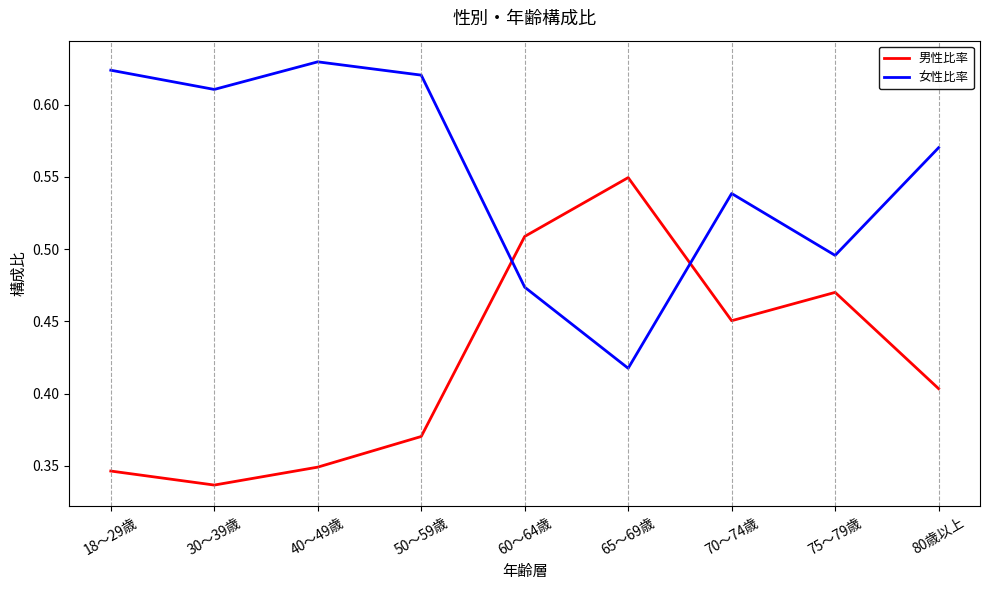

True or false: 女性比率 has a value of 0.3 at 80歳以上.

False